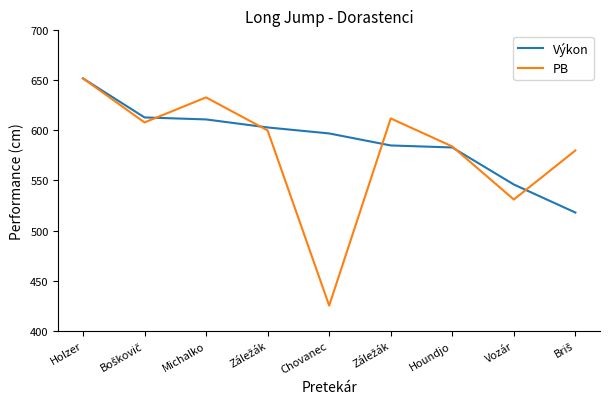

Which category has the lowest value in the Výkon series?

Briš